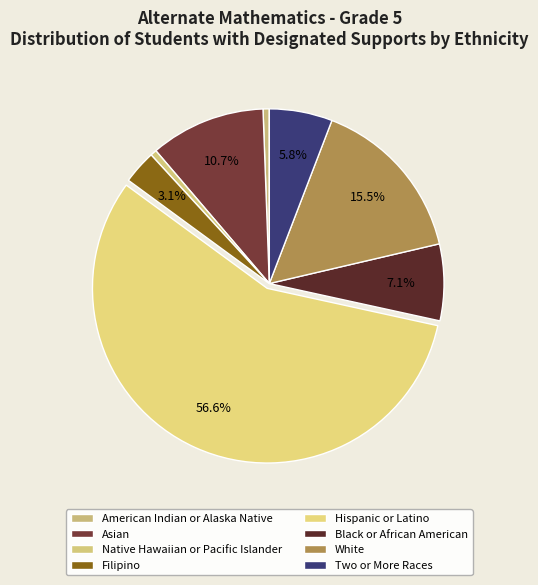

How many segments does this pie chart have?

8